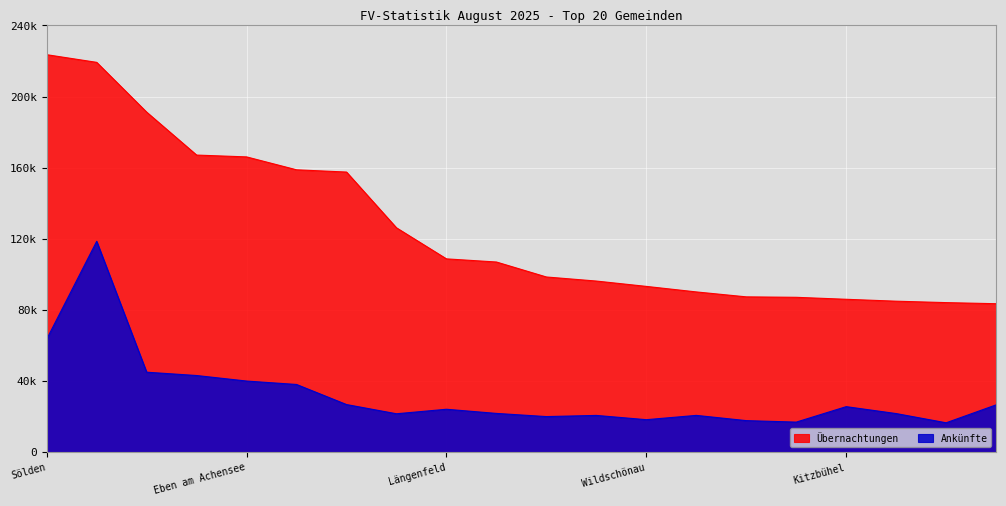

True or false: Ankünfte and Übernachtungen intersect in this chart.

False